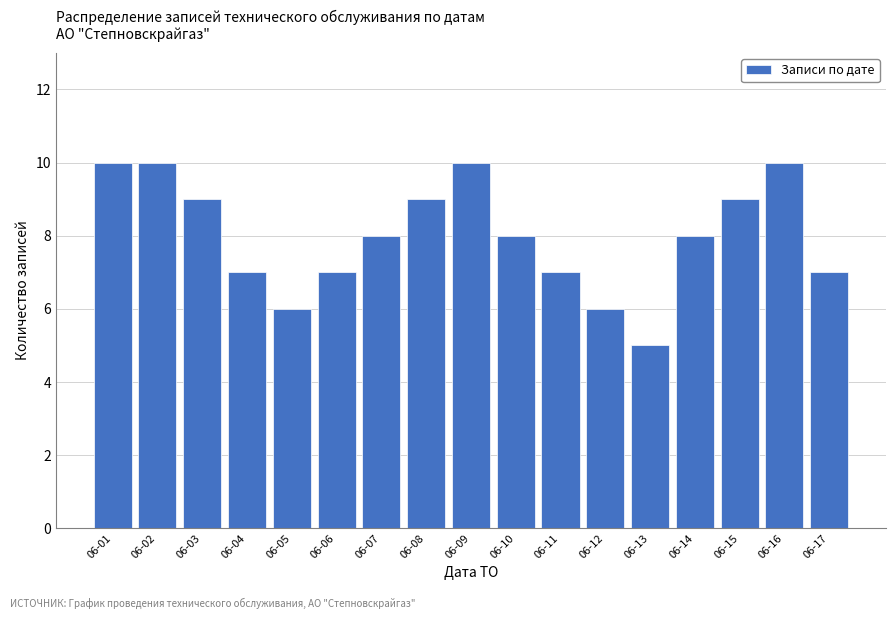

Reading left to right, extract all data points from this chart.

06-01=10	06-02=10	06-03=9	06-04=7	06-05=6	06-06=7	06-07=8	06-08=9	06-09=10	06-10=8	06-11=7	06-12=6	06-13=5	06-14=8	06-15=9	06-16=10	06-17=7